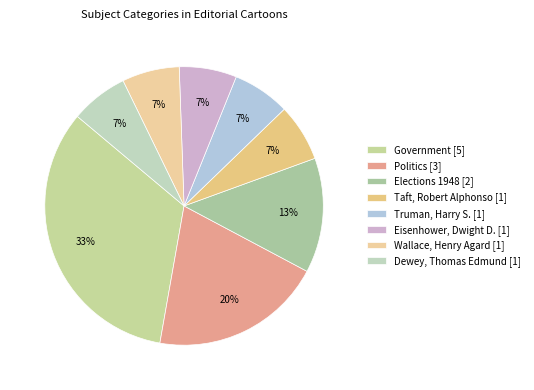

To the nearest percent, what portion does Taft, Robert Alphonso represent?

7%